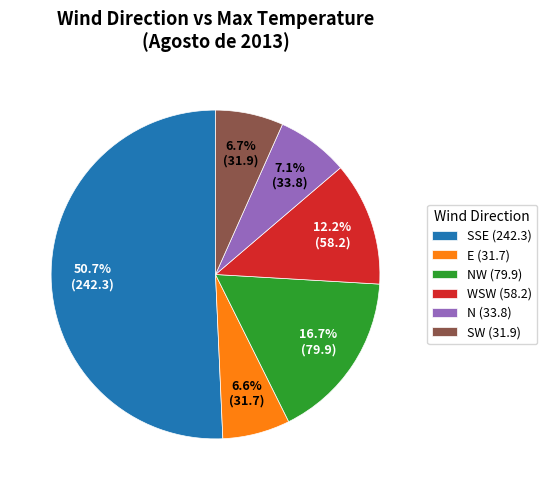

Between SSE (242.3) and NW (79.9), which is larger?

SSE (242.3)